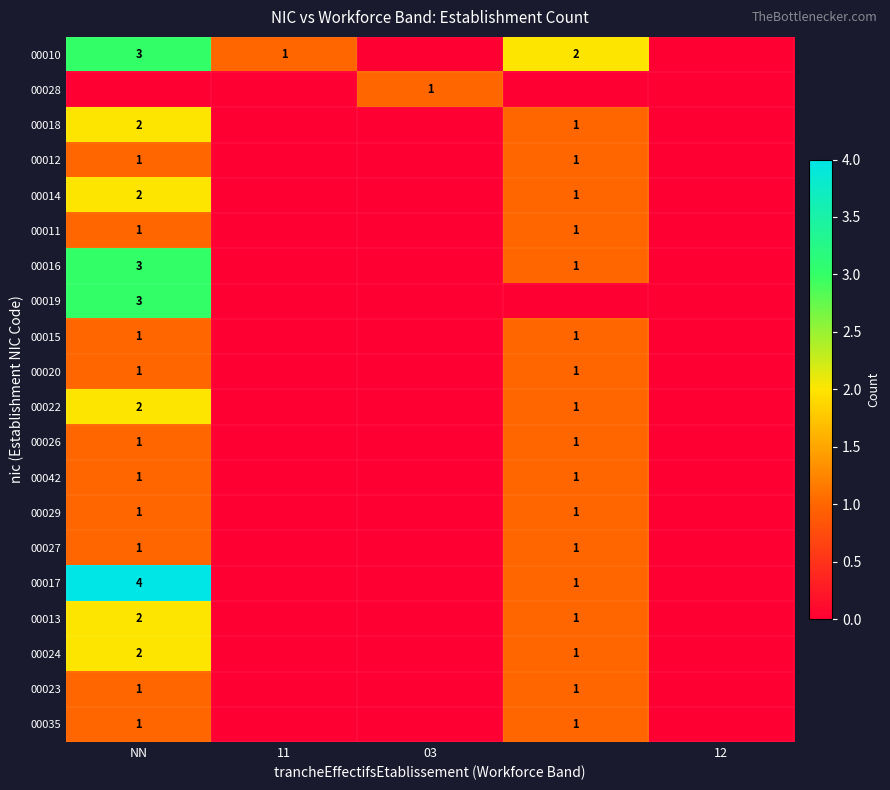

At how many categories does at least one series exceed 1?

2